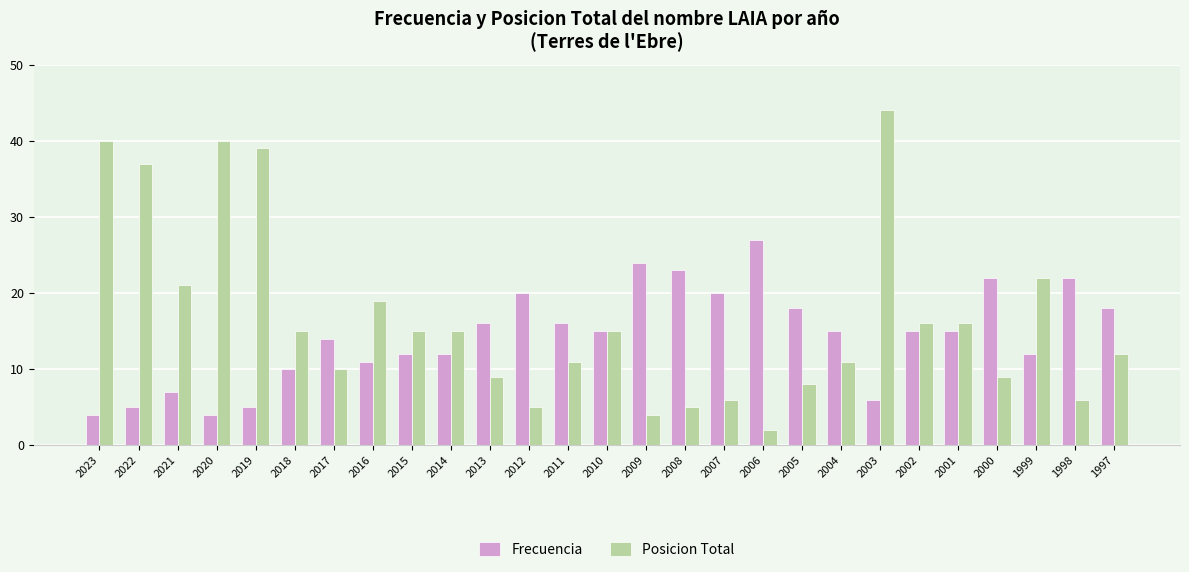

What are all the series names shown in the legend?

Frecuencia, Posicion Total